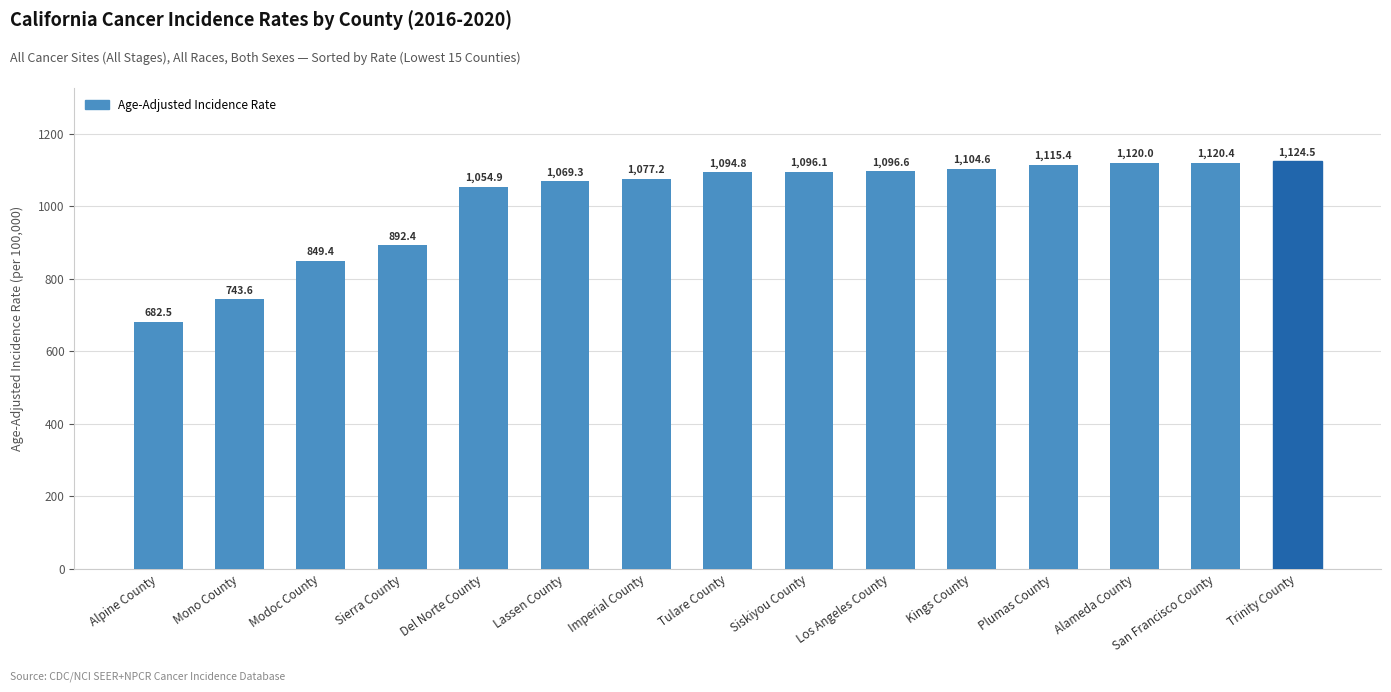

What is the value of the 5th bar from the left?

1054.9